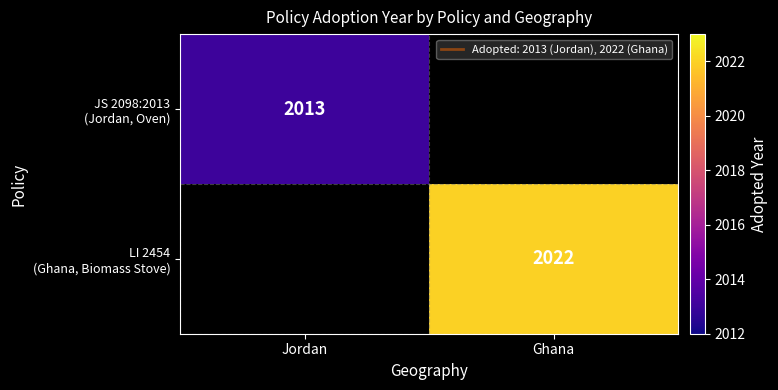

What is the sum of all LI 2454 (Ghana, Biomass Stove) values?

2022